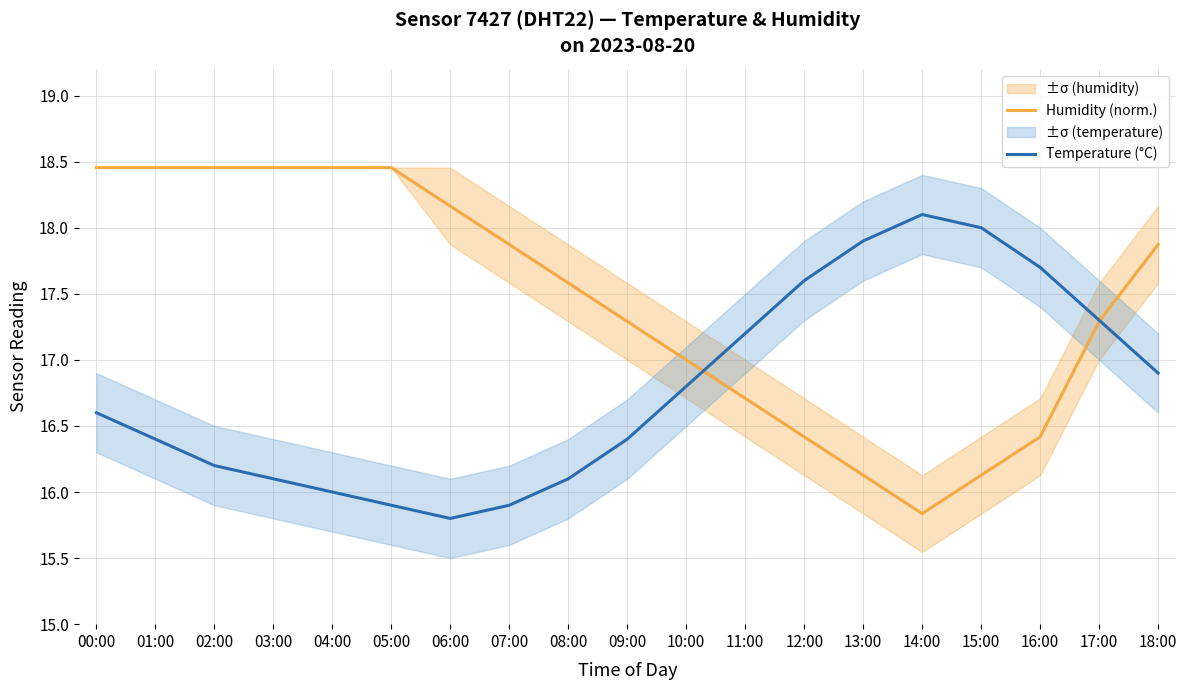

How many lines are shown in the chart?

2